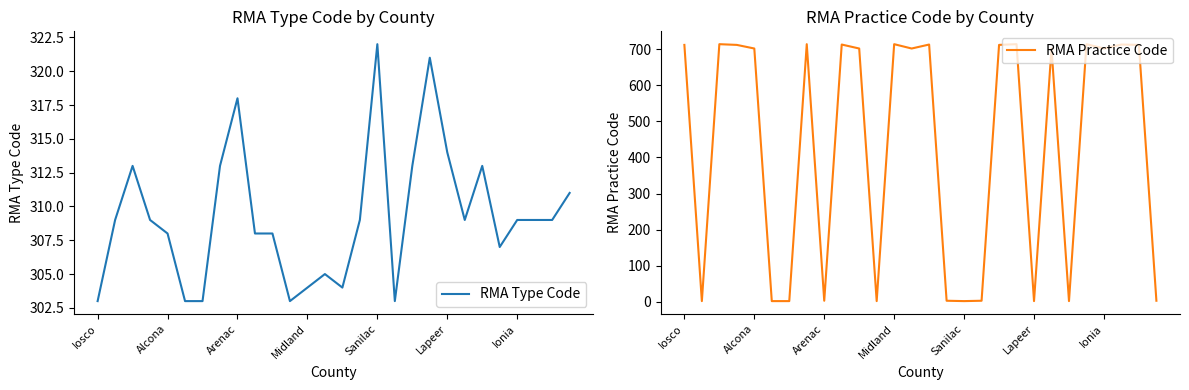

The RMA Type Code series shows 474 at Midland. True or false?

False